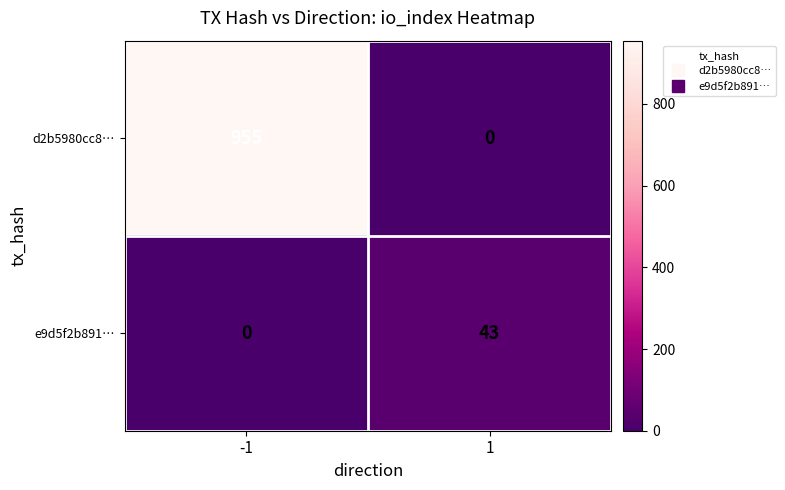

What is the maximum value shown in the chart?

955